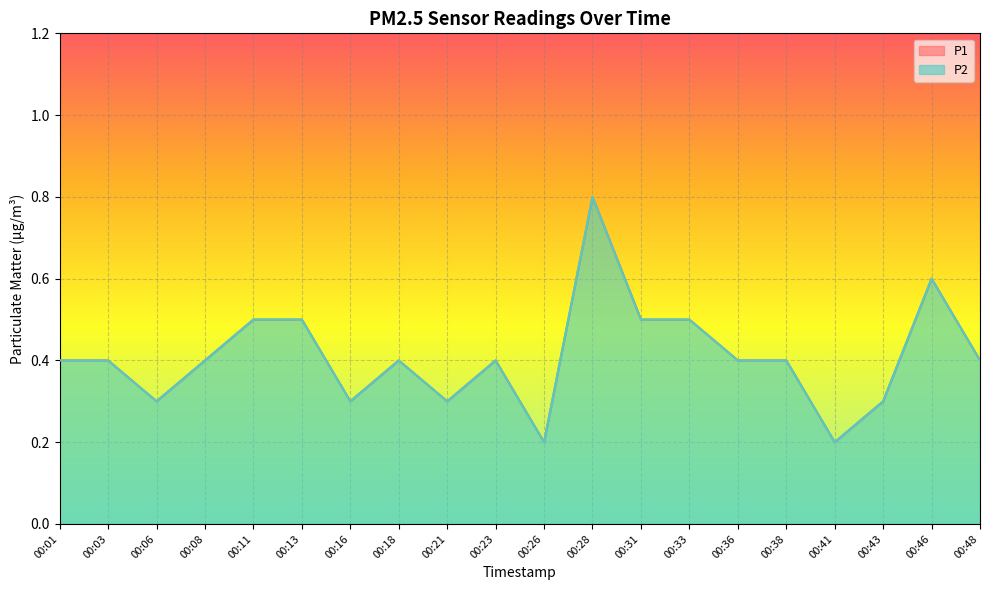

What is the value of the P1 point at the 3rd from the left?

0.3